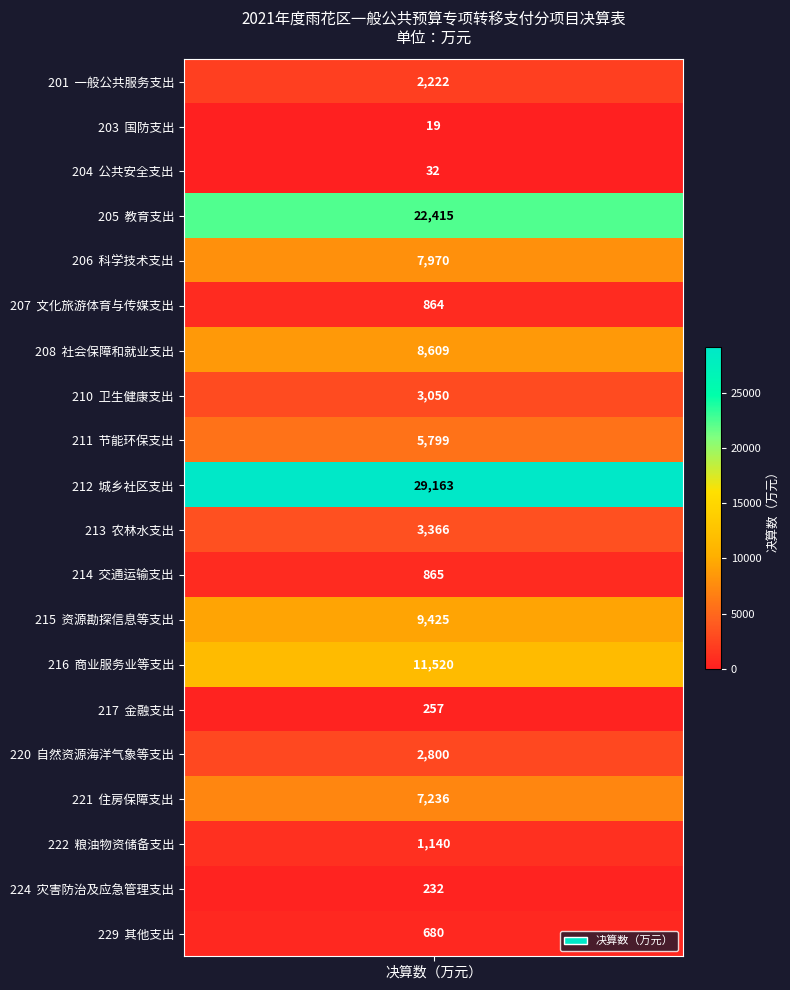

What is the difference between the maximum and minimum values?

29144